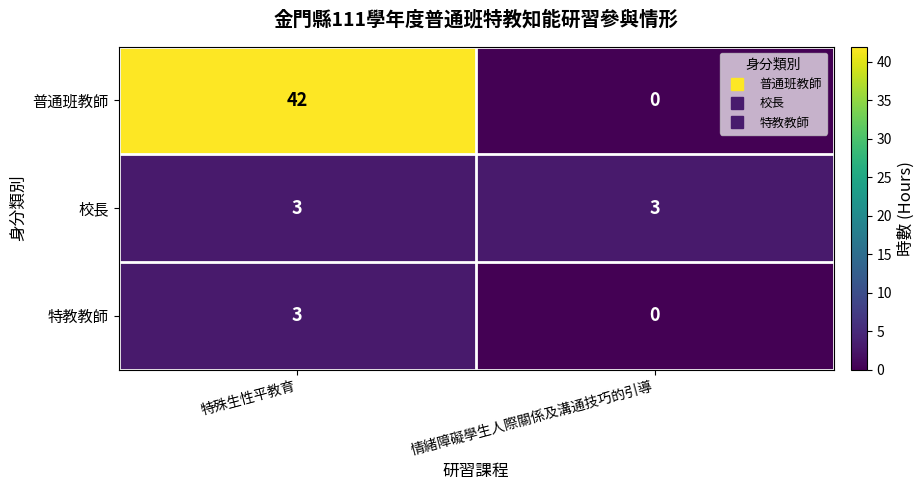

At which category does the chart reach its minimum across all series?

情緒障礙學生人際關係及溝通技巧的引導